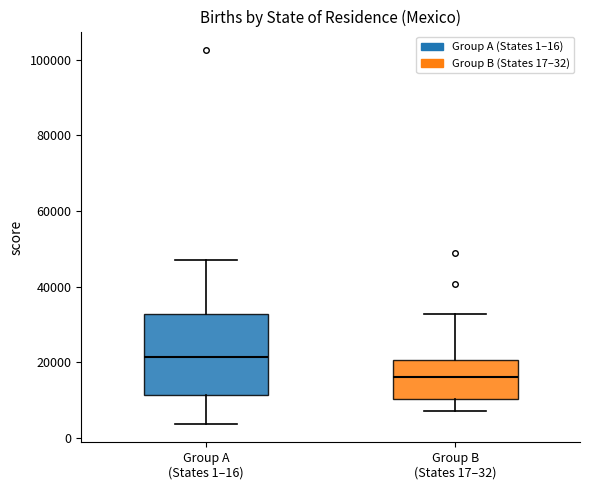

Reading left to right, read every box against the y-axis: the position of its median line, the range the box covers, and the ends of its whiskers. The values are not printed on the chart, so give them approximately, as read against the axis.

Group A (States 1–16): median 22000, box 12000 to 32000, whiskers 4000 to 46000
Group B (States 17–32): median 16000, box 10000 to 20000, whiskers 8000 to 32000